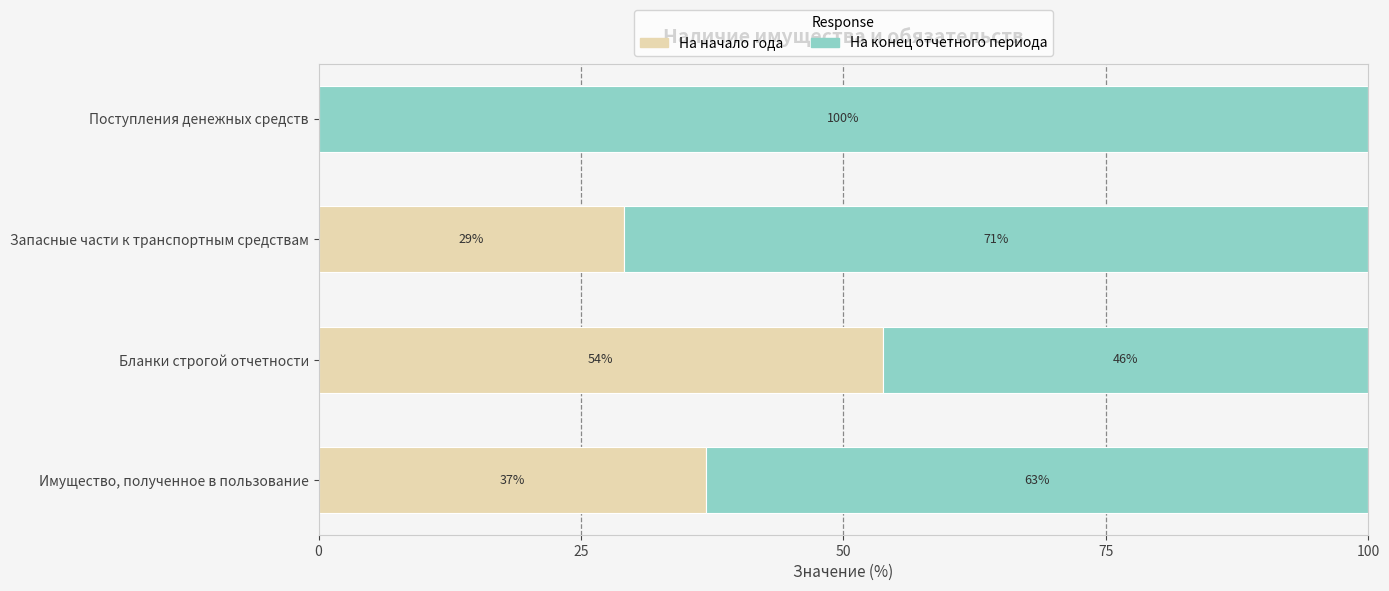

What is the total value across all series at Запасные части к транспортным средствам?

100.0